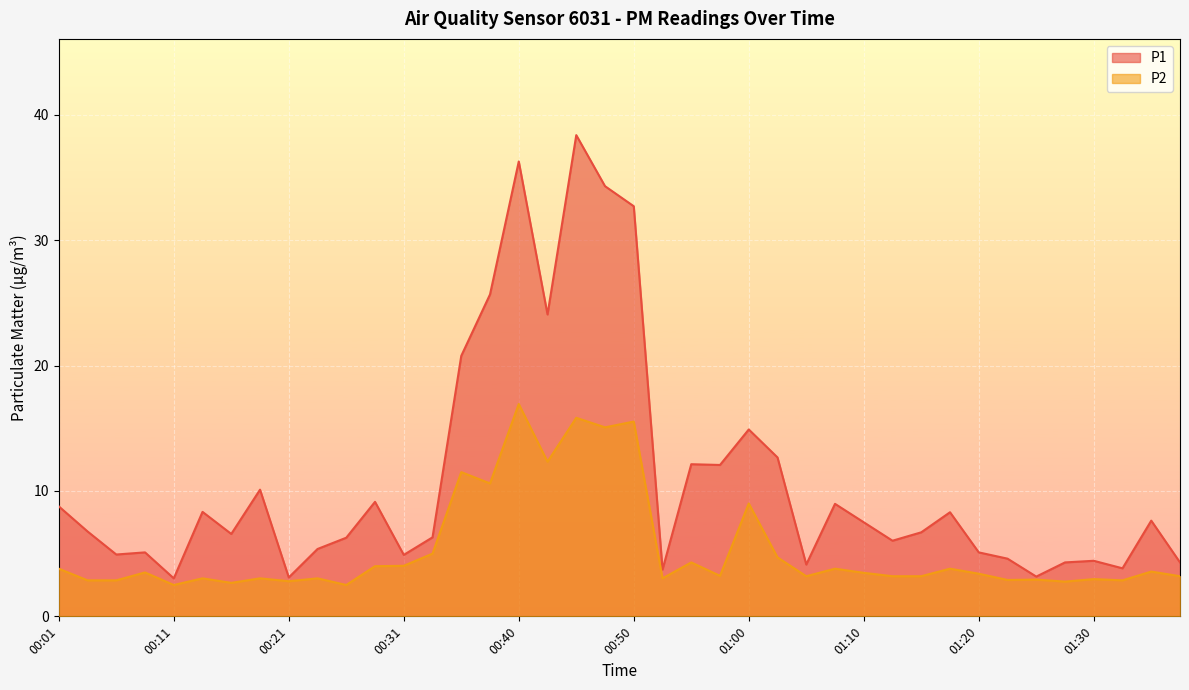

Is it true that P2 equals 1.9 at 00:03?

False